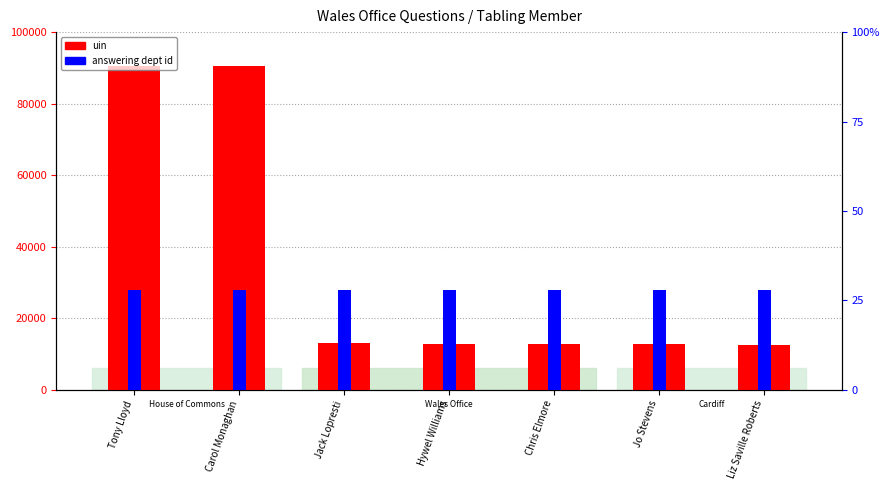

What is the difference between the second highest and minimum values in the uin (x10,000) series?

77.8